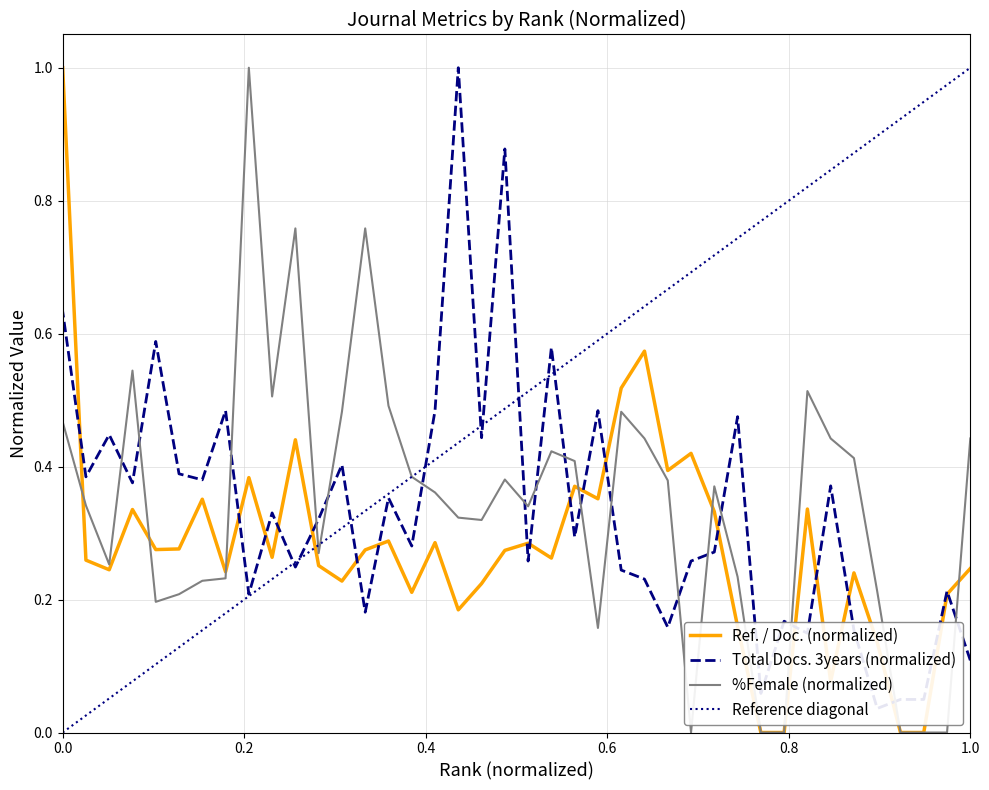

How many positive values does the Ref. / Doc. series have?

36